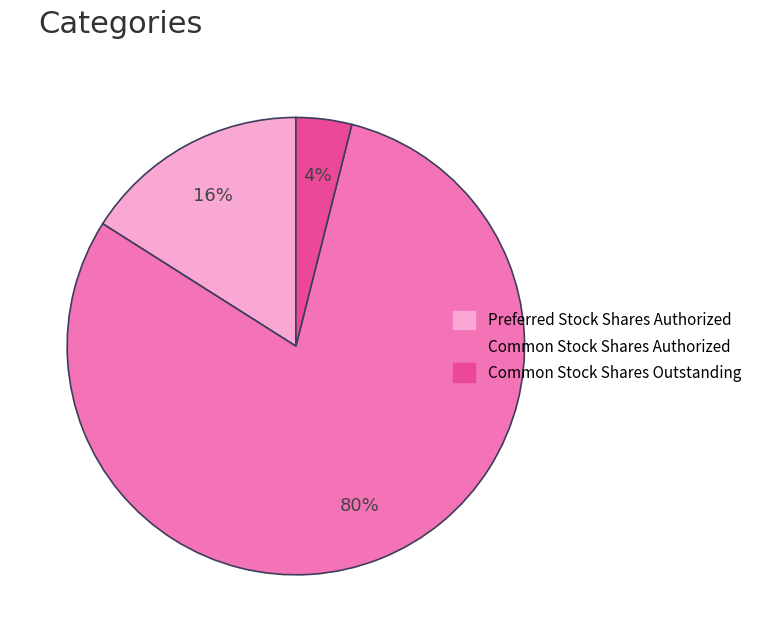

What percentage is the Preferred Stock Shares Authorized slice, to the nearest percent?

16%